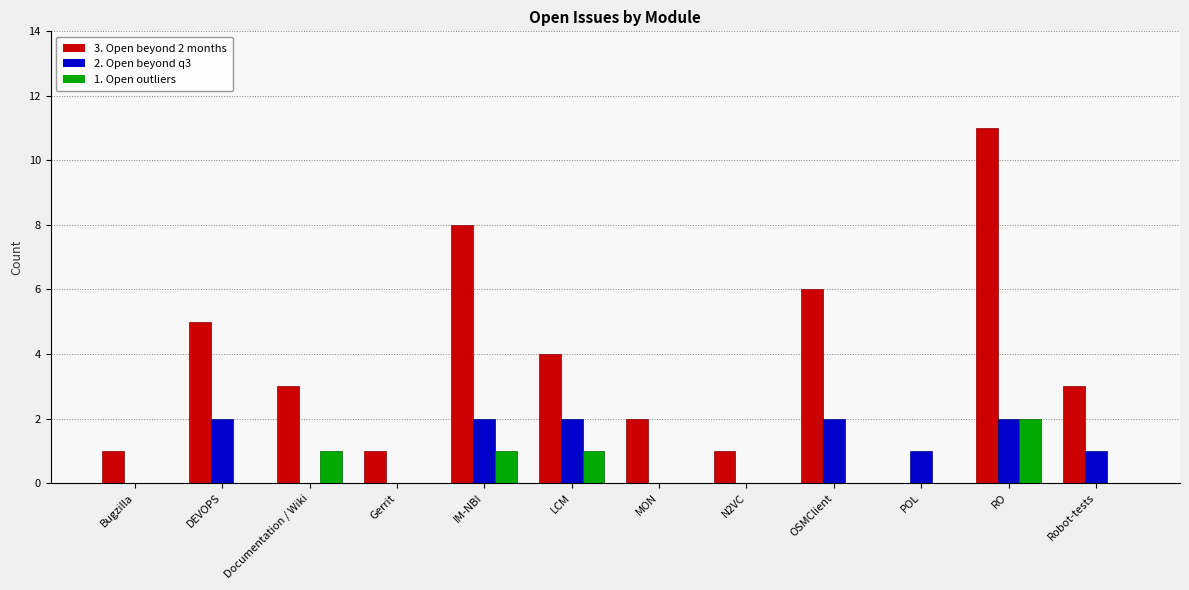

How many data points does each series have?

12